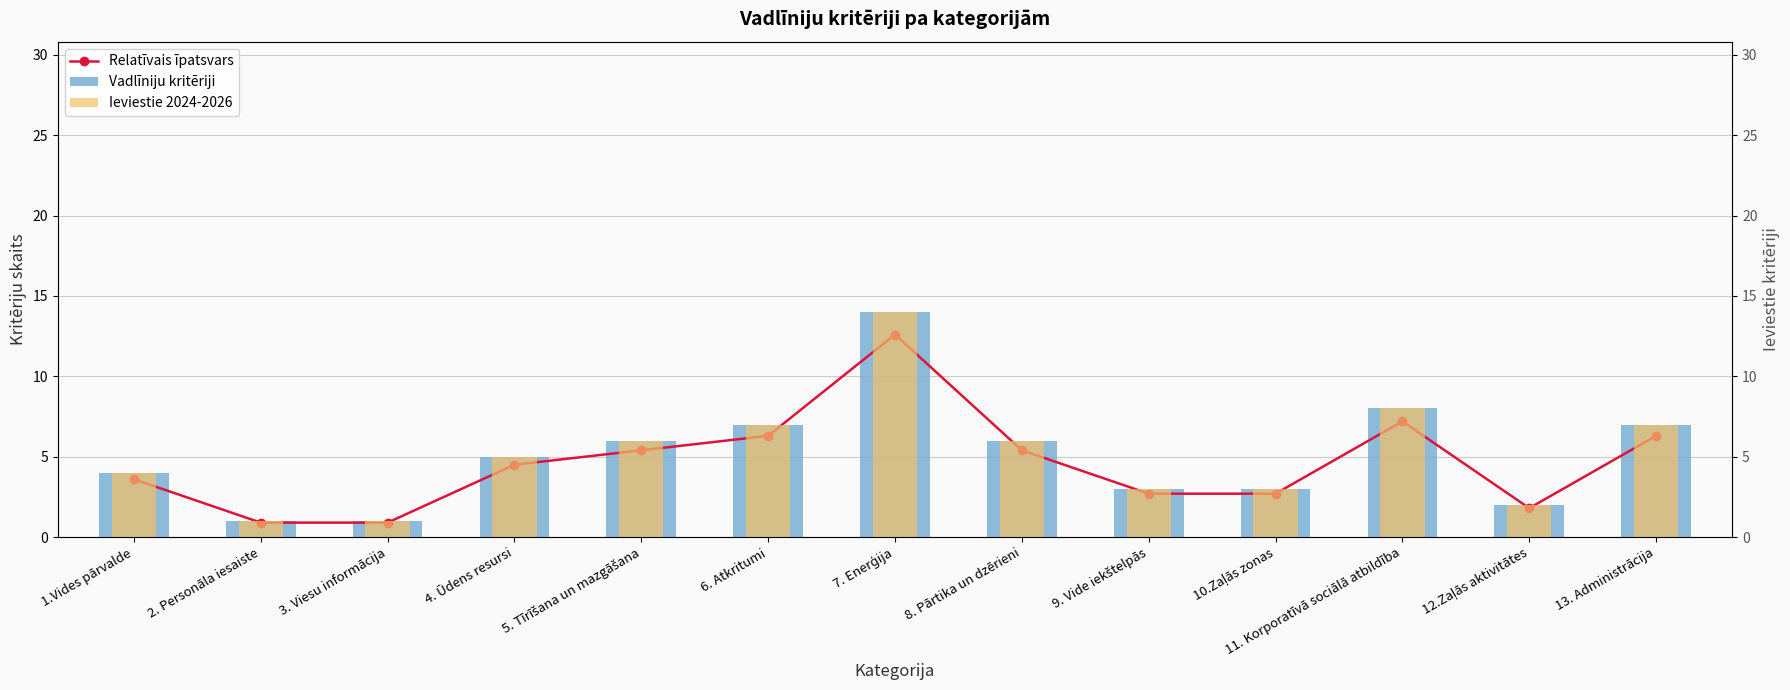

What is the sum of the Ieviestie 2024-2026 values at 7. Enerģija and 5. Tīrīšana un mazgāšana?

20.0